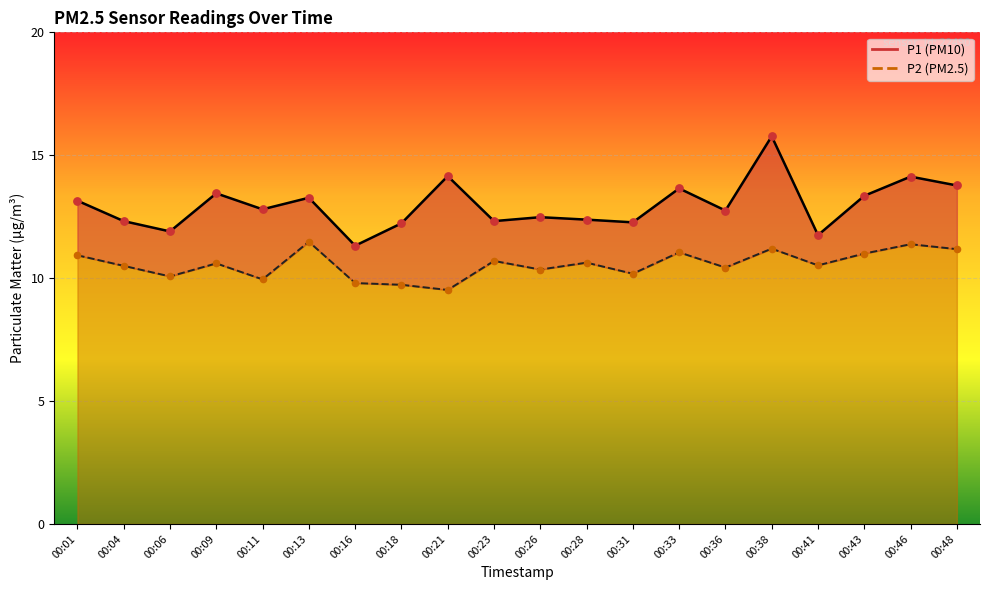

At how many categories does at least one series exceed 14?

3